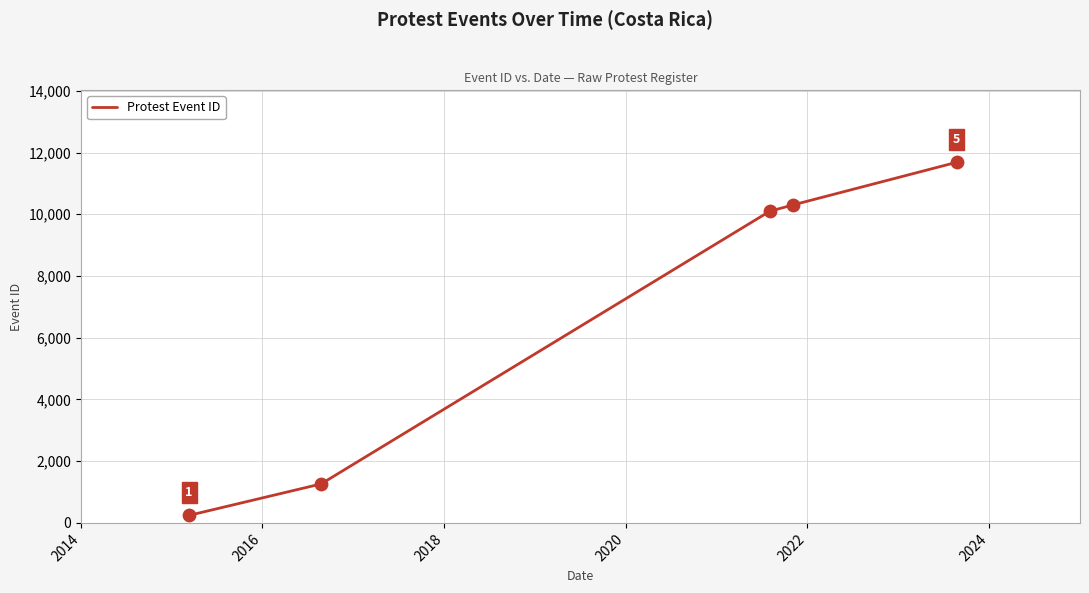

What is the difference between the maximum and minimum values?

11439